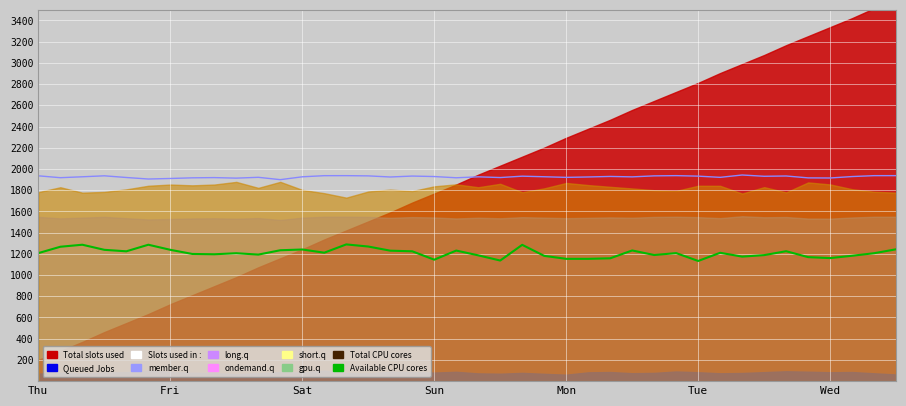

Reading left to right, what are all the values shown in this chart?

Available CPU cores: 1207.0	1267.0	1286.0	1238.0	1224.0	1286.0	1238.0	1199.0	1196.0	1206.0	1193.0	1234.0	1241.0	1211.0	1289.0	1269.0	1230.0	1224.0	1145.0	1231.0	1186.0	1137.0	1285.0	1181.0	1153.0	1153.0	1158.0	1232.0	1189.0	1207.0	1133.0	1210.0	1174.0	1188.0	1225.0	1169.0	1160.0	1182.0	1206.0	1243.0
Slots used in: 1935.6	1918.0	1926.6	1935.8	1919.9	1905.5	1910.6	1916.8	1918.9	1913.9	1921.6	1899.5	1926.4	1937.0	1937.2	1935.1	1924.6	1933.4	1928.9	1917.2	1926.1	1919.4	1932.2	1926.9	1921.0	1924.9	1929.8	1925.8	1935.2	1937.4	1932.6	1921.2	1943.4	1931.4	1934.0	1916.2	1915.2	1928.8	1937.2	1937.4